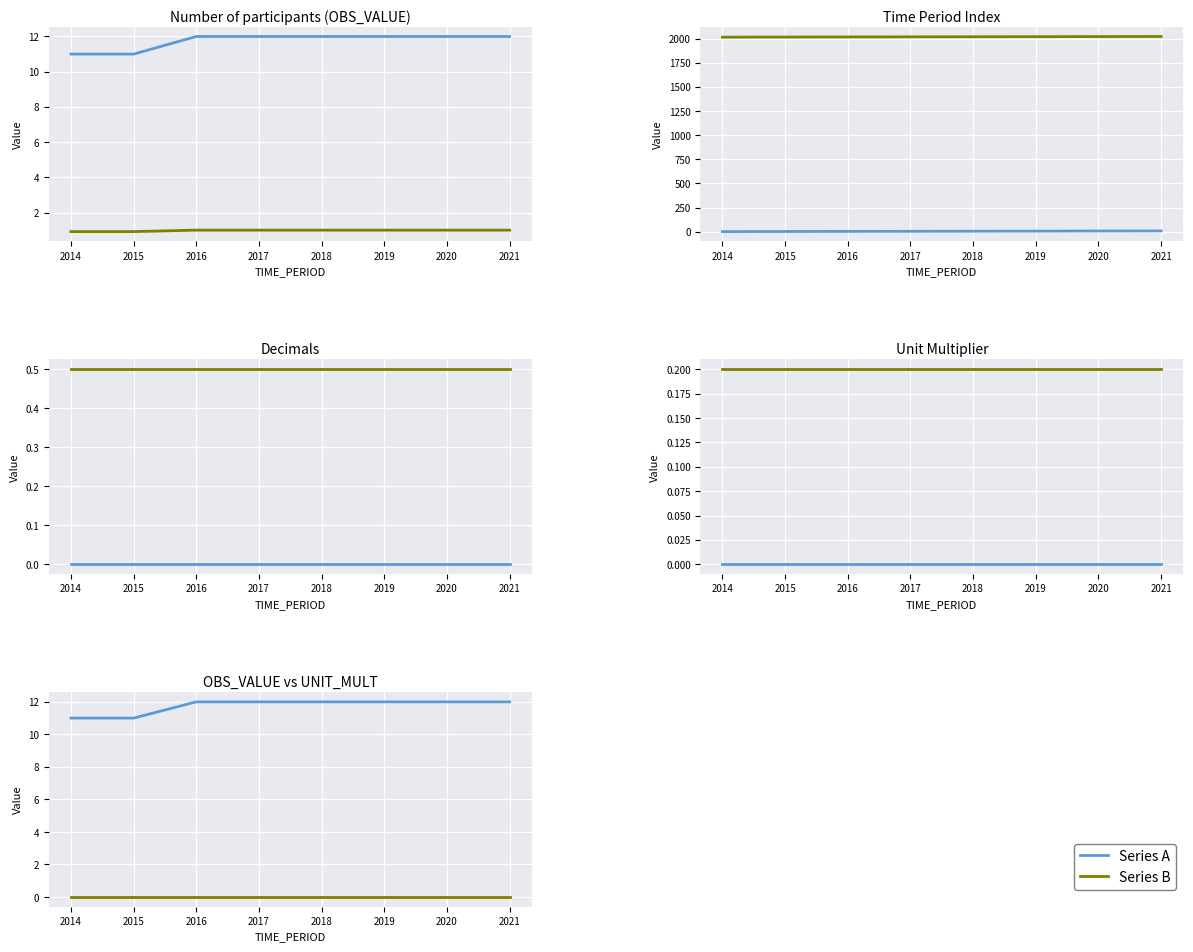

What is the sum of all OBS_VALUE values?

94